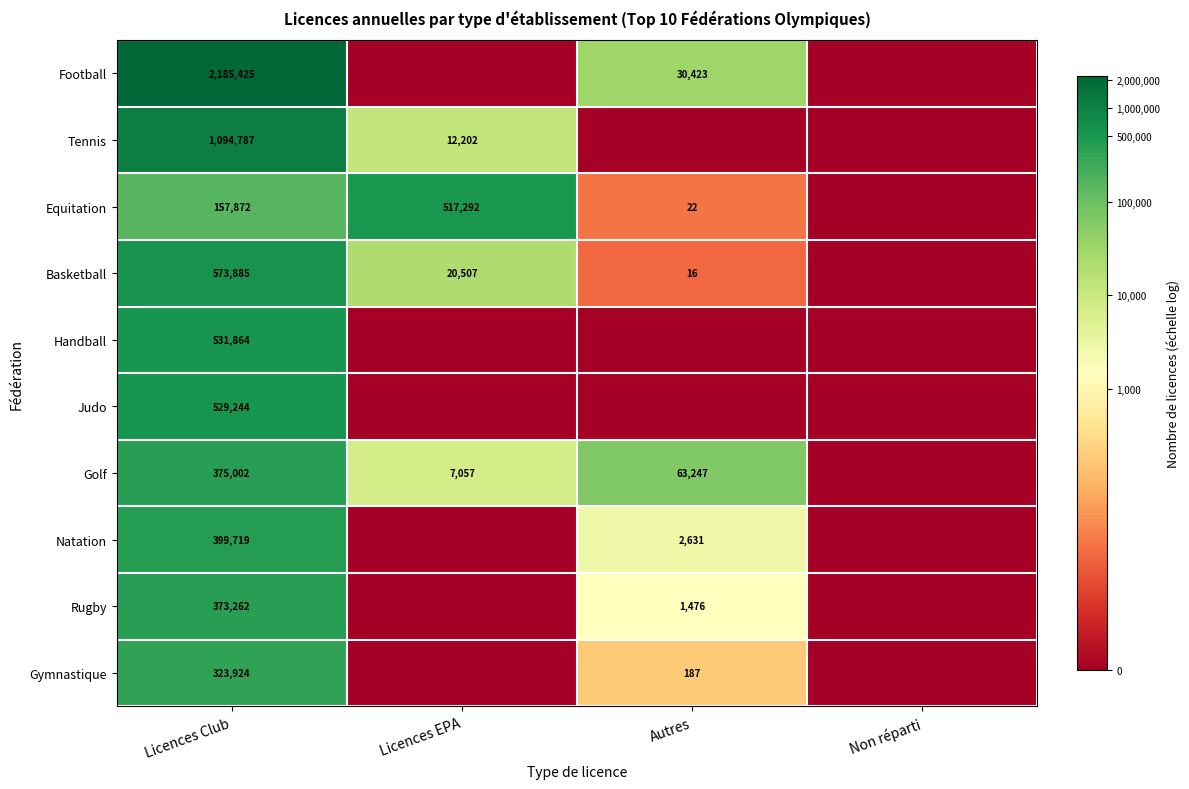

Is the value of Golf at Autres greater than the value of Equitation at Autres?

Yes